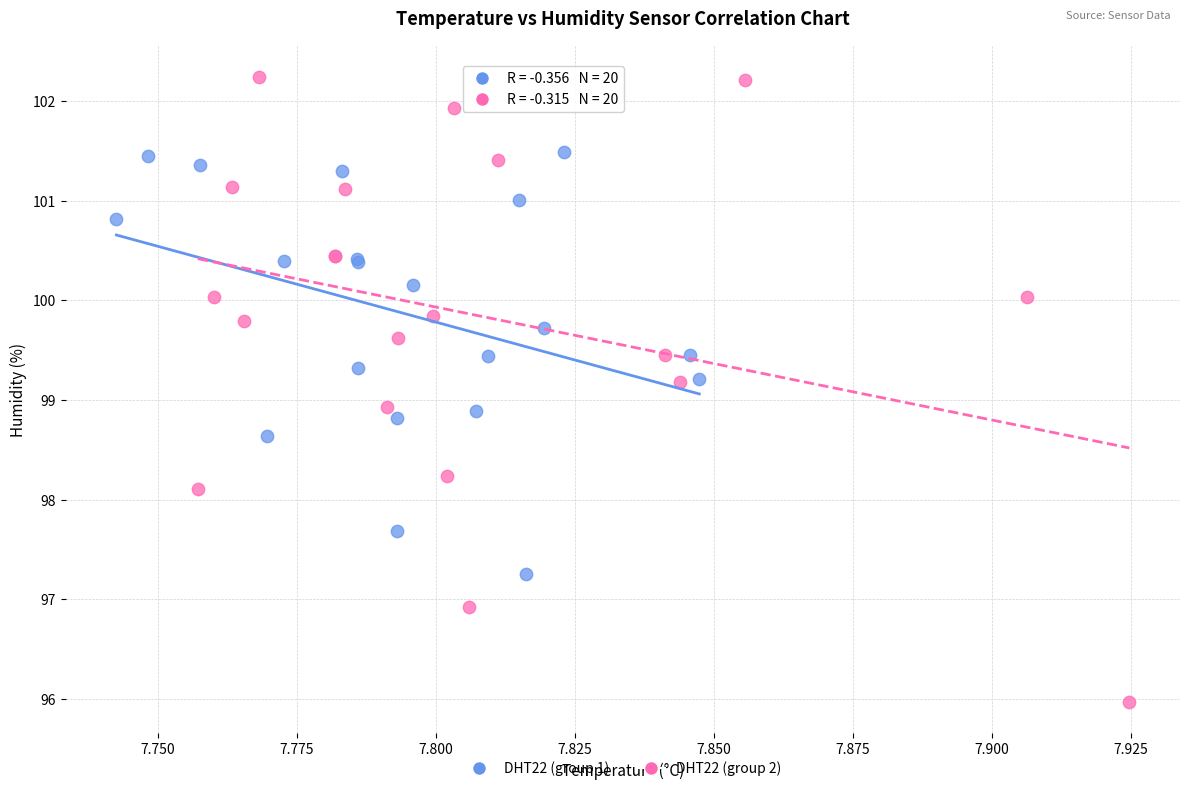

Which series reaches the minimum Y coordinate?

DHT22 (group 2)